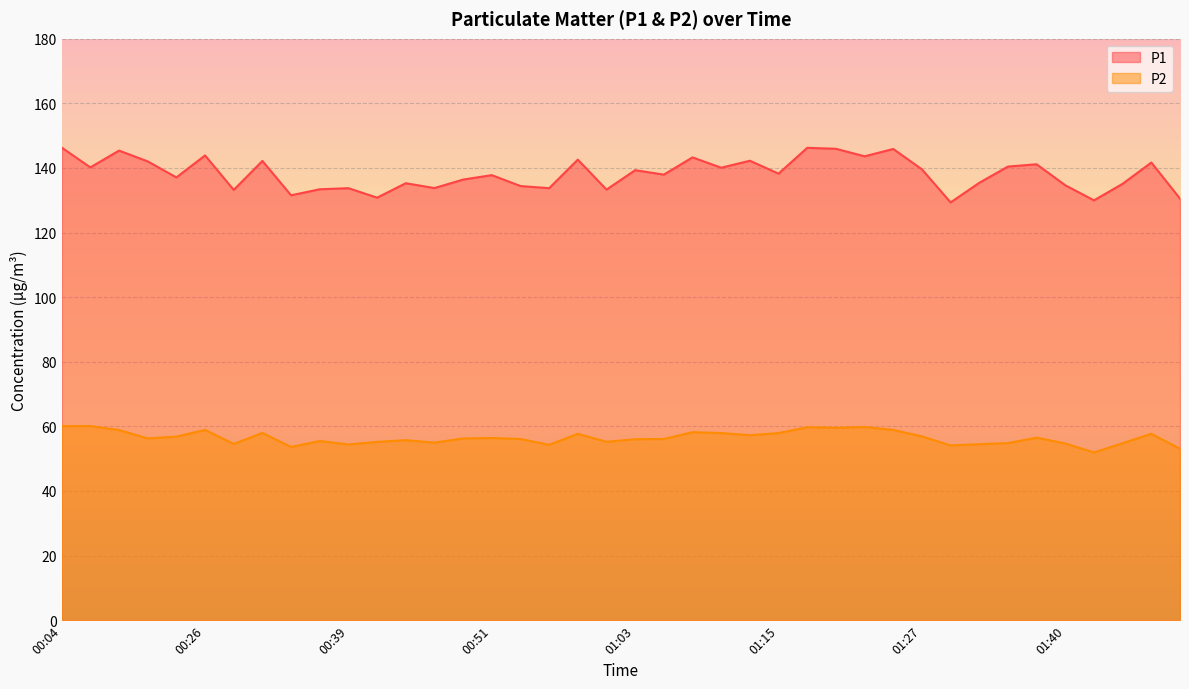

At which label does P1 reach its minimum?

01:30